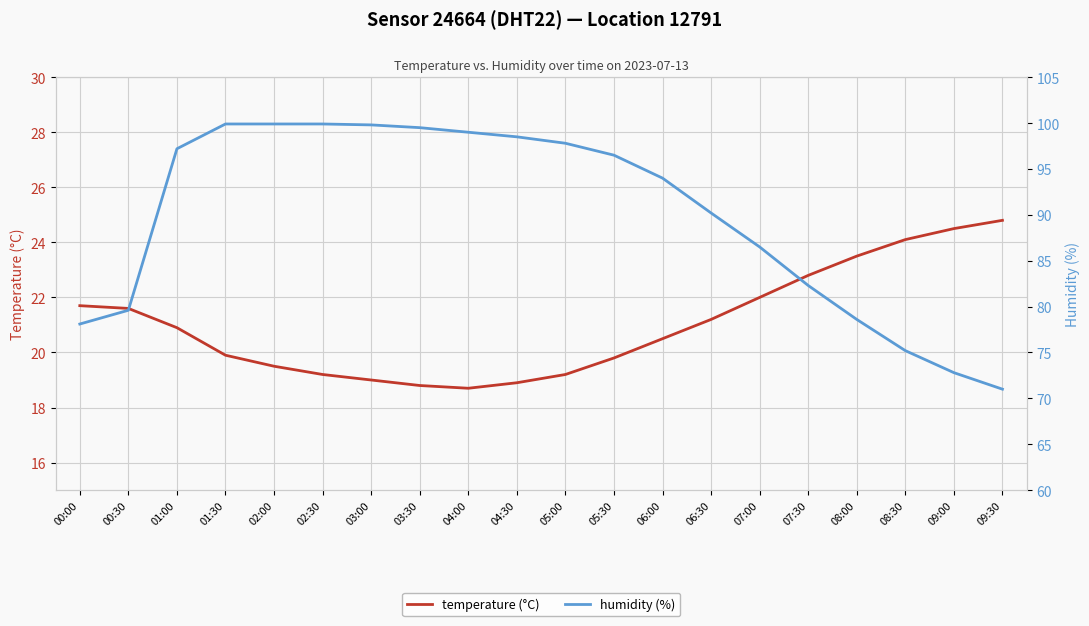

The humidity (%) series shows 82.3 at 07:30. True or false?

True